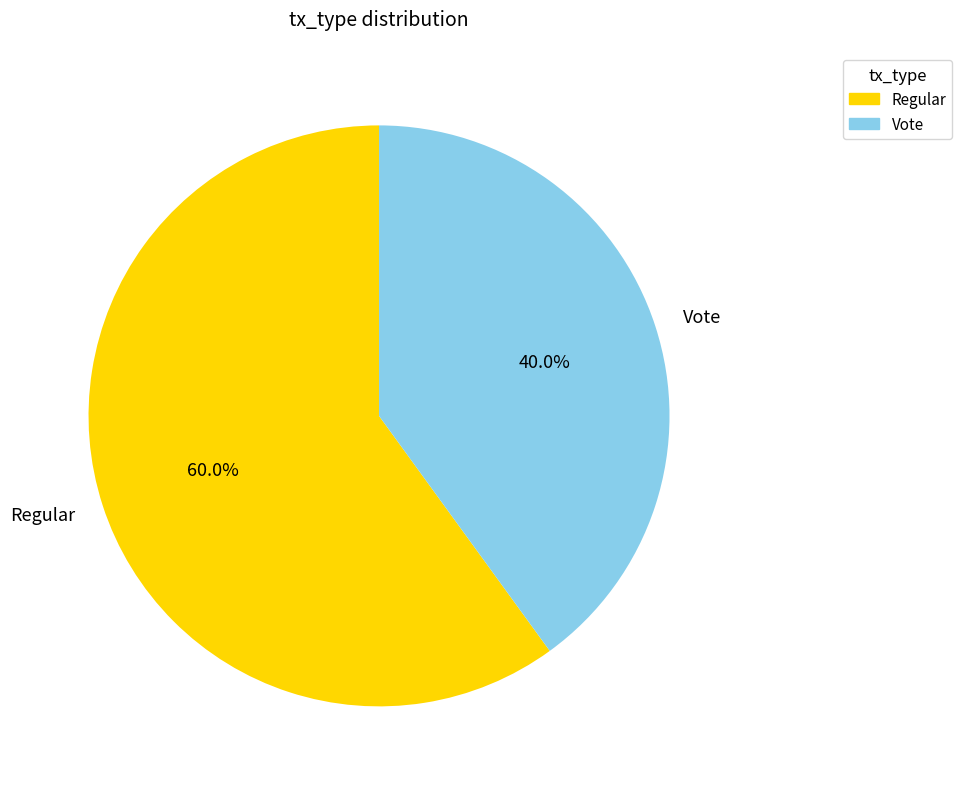

To the nearest percent, what portion does Regular represent?

60%